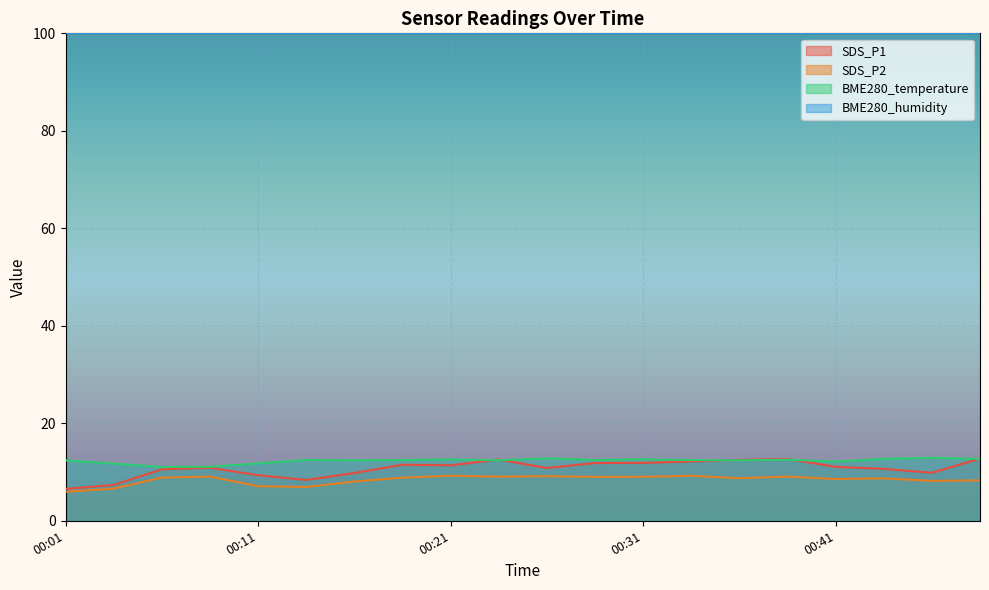

What is the minimum value shown in the chart?

6.0